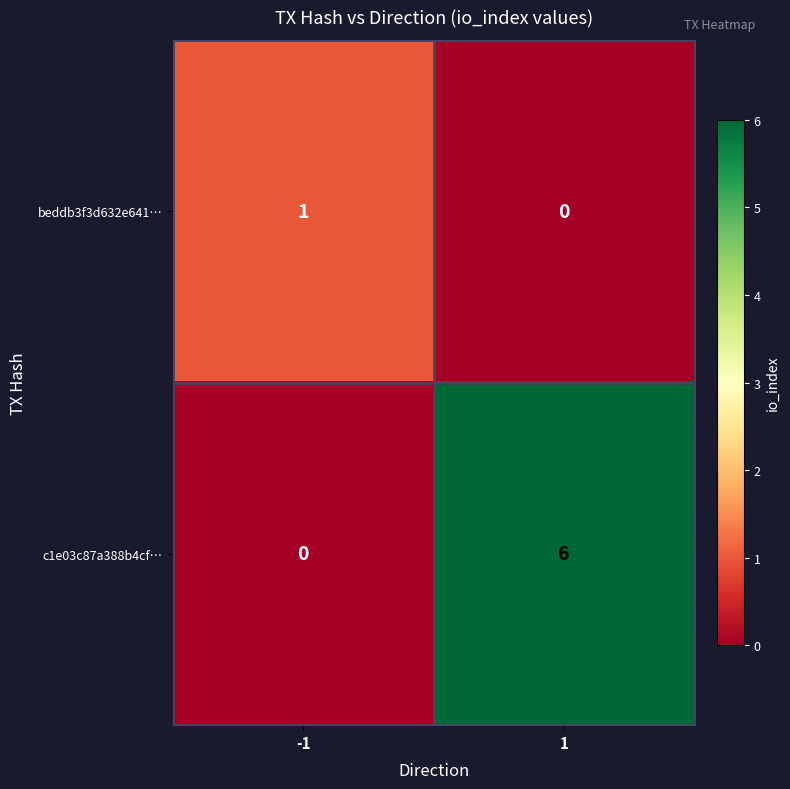

How many categories are shown in the chart?

2